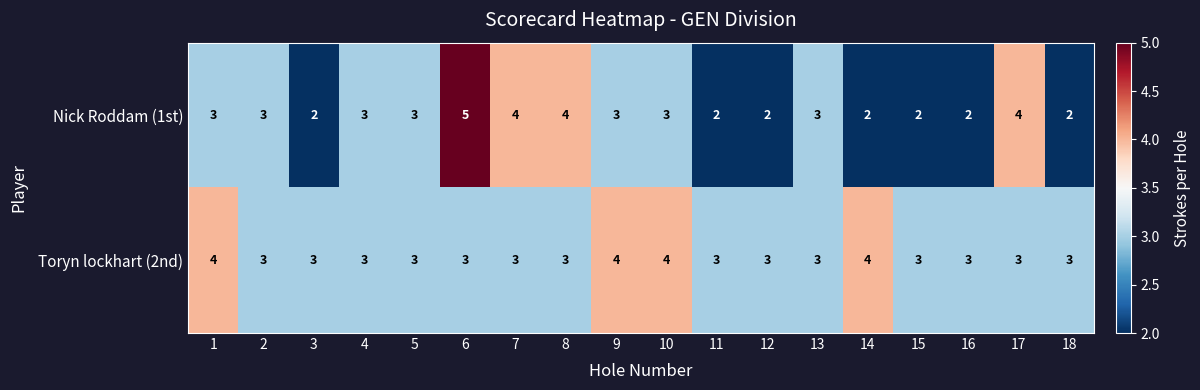

What is the sum of all Toryn lockhart (2nd) values?

58